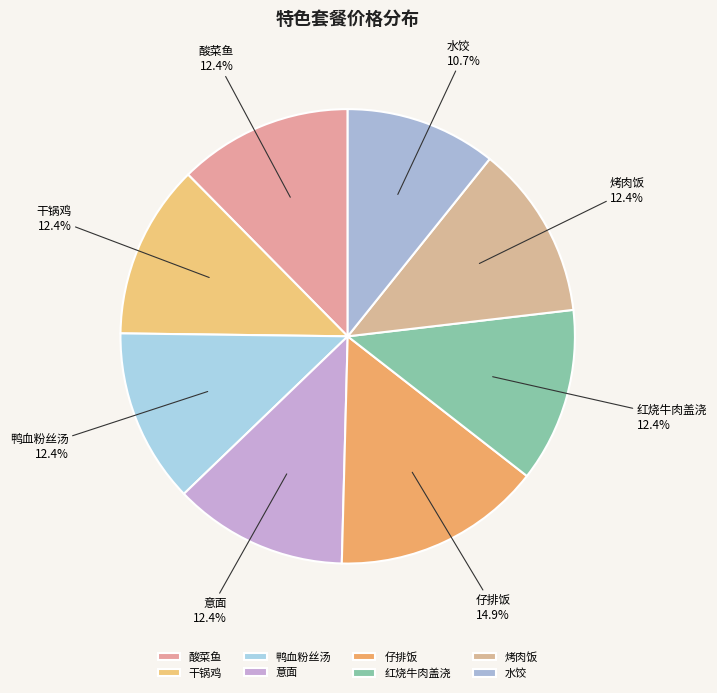

What percentage do 意面 and 烤肉饭 together represent?

24.8%